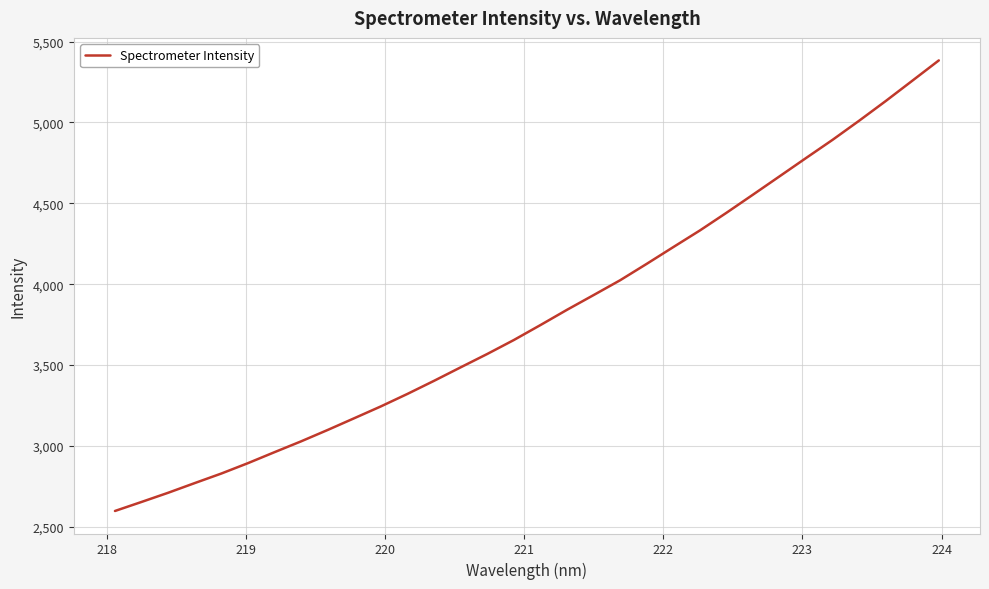

What is the maximum value shown in the chart?

5383.4